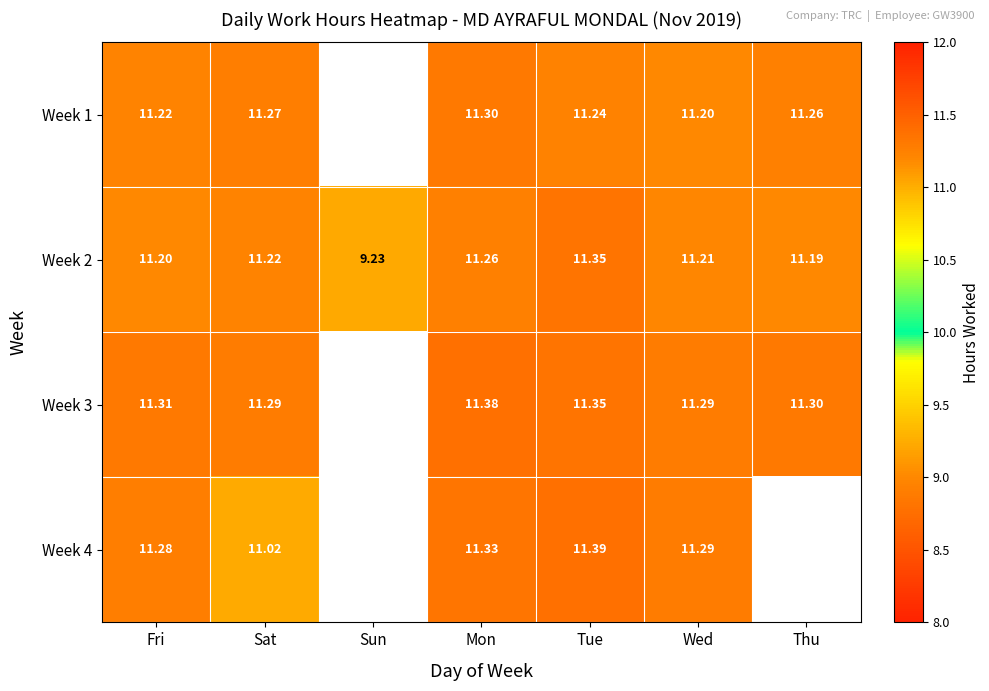

Rank the categories by Week 2 value from highest to lowest.

Tue, Mon, Sat, Wed, Fri, Thu, Sun